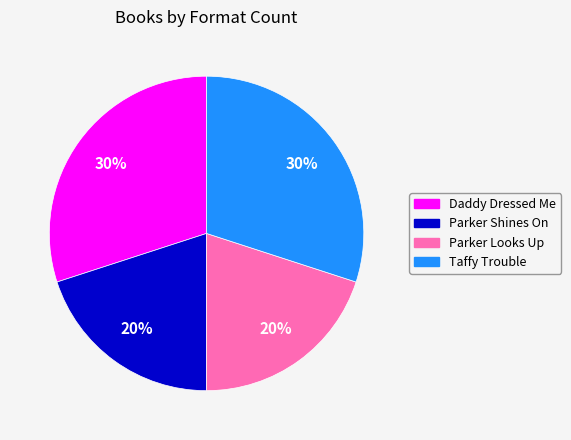

To the nearest percent, what portion does Parker Looks Up represent?

20%